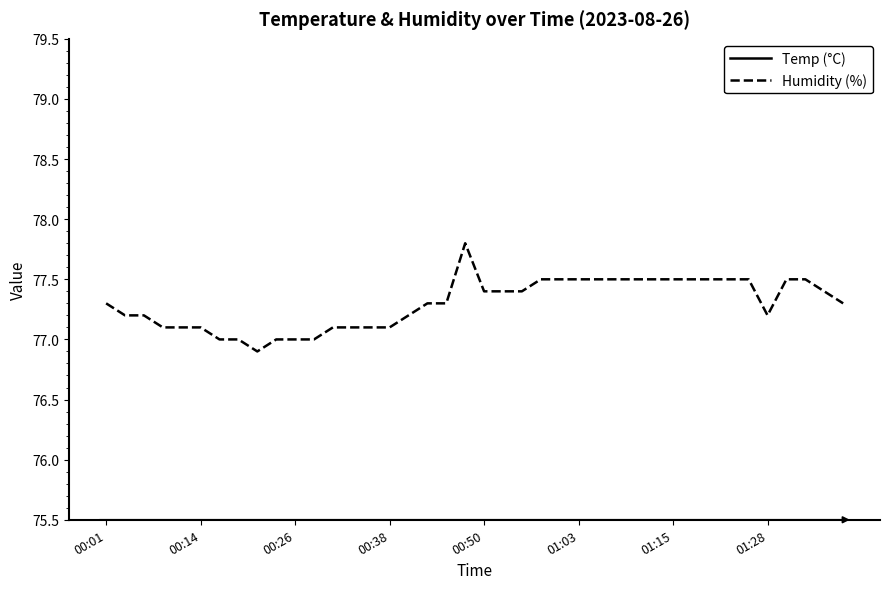

True or false: Humidity (%) and Temp (°C) cross at least once.

False